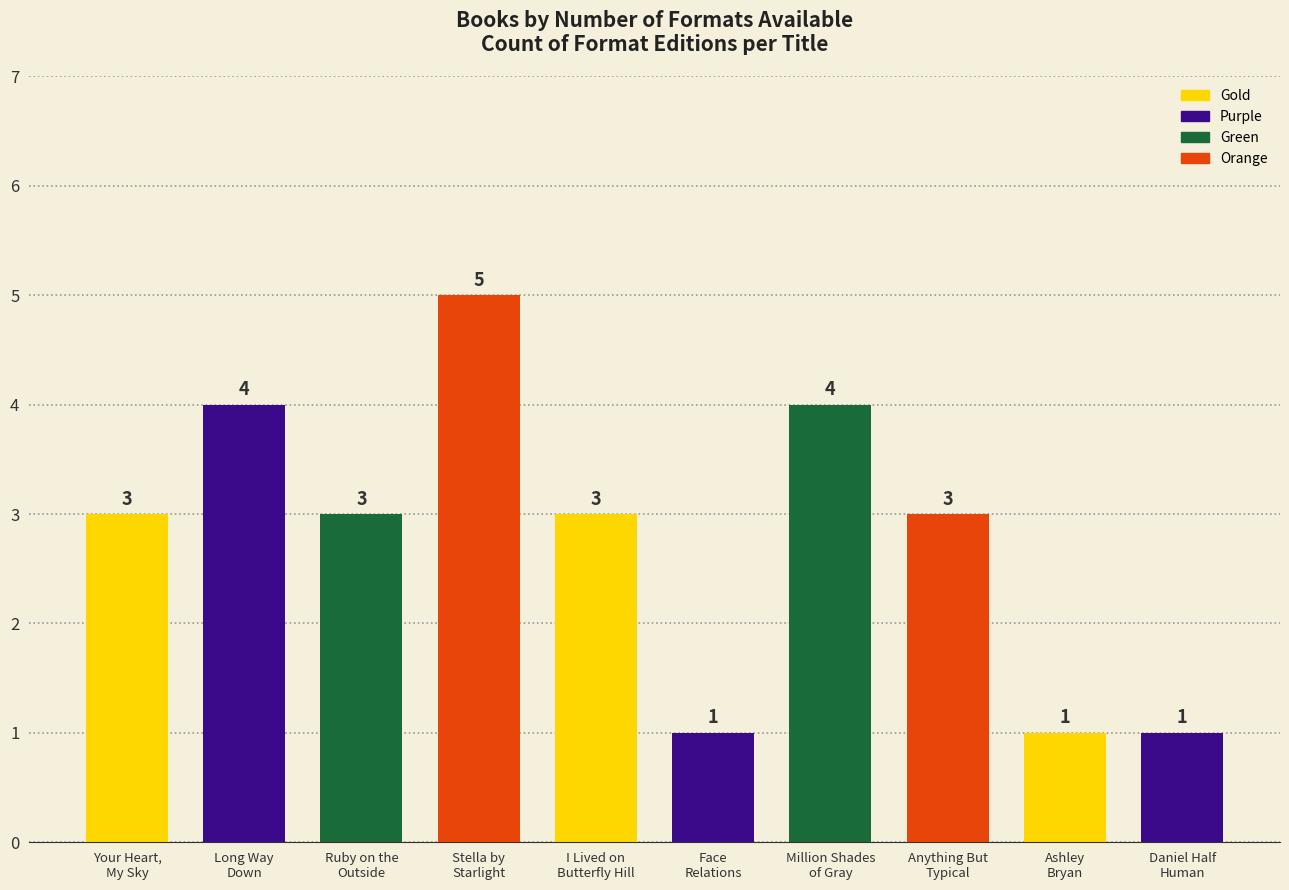

What is the difference between the values at Your Heart, My Sky and Million Shades of Gray?

1